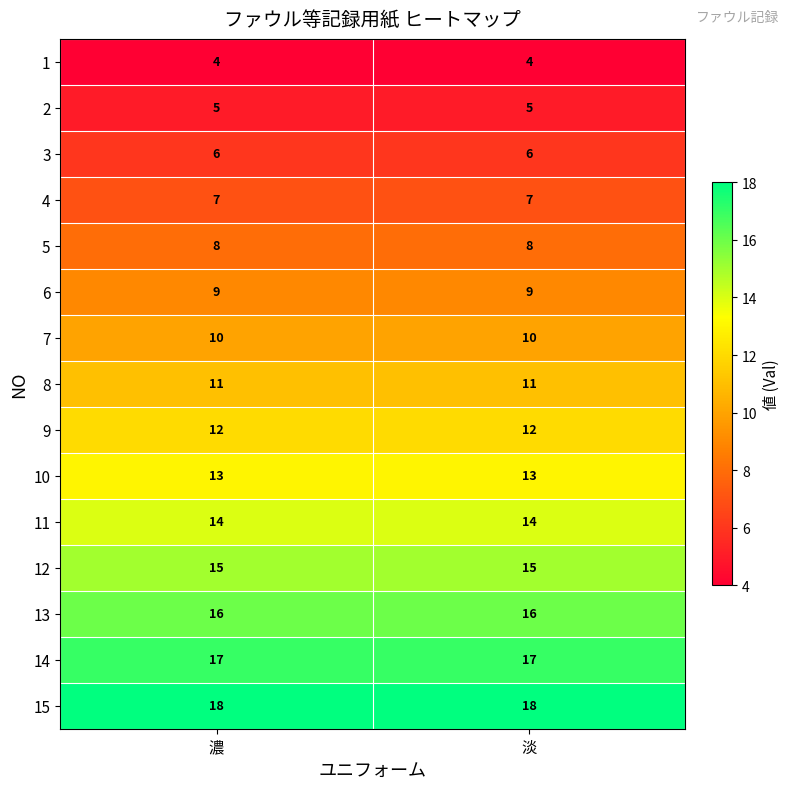

Is it true that 8 equals 11 at 淡?

True